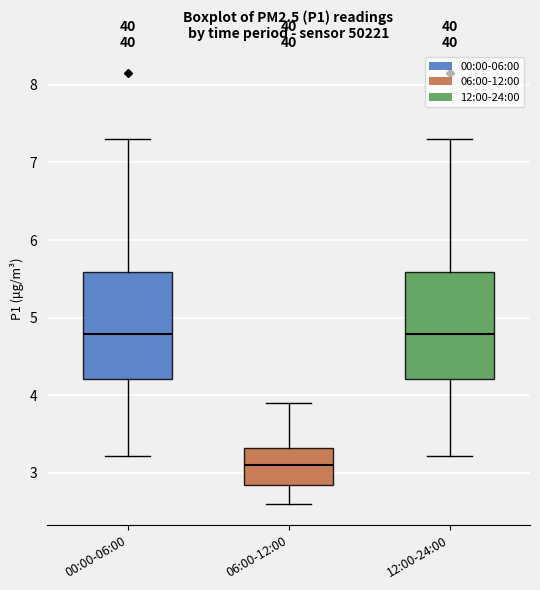

Where does the median line of the box for 06:00-12:00 sit on the y-axis? The values are not printed on the chart, so give them approximately, as read against the axis.

3.1